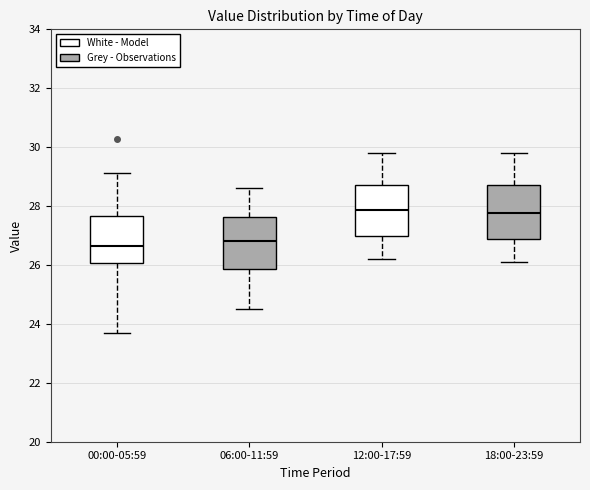

Where is the upper edge of the box for 00:00-05:59 on the y-axis? The values are not printed on the chart, so give them approximately, as read against the axis.

27.6